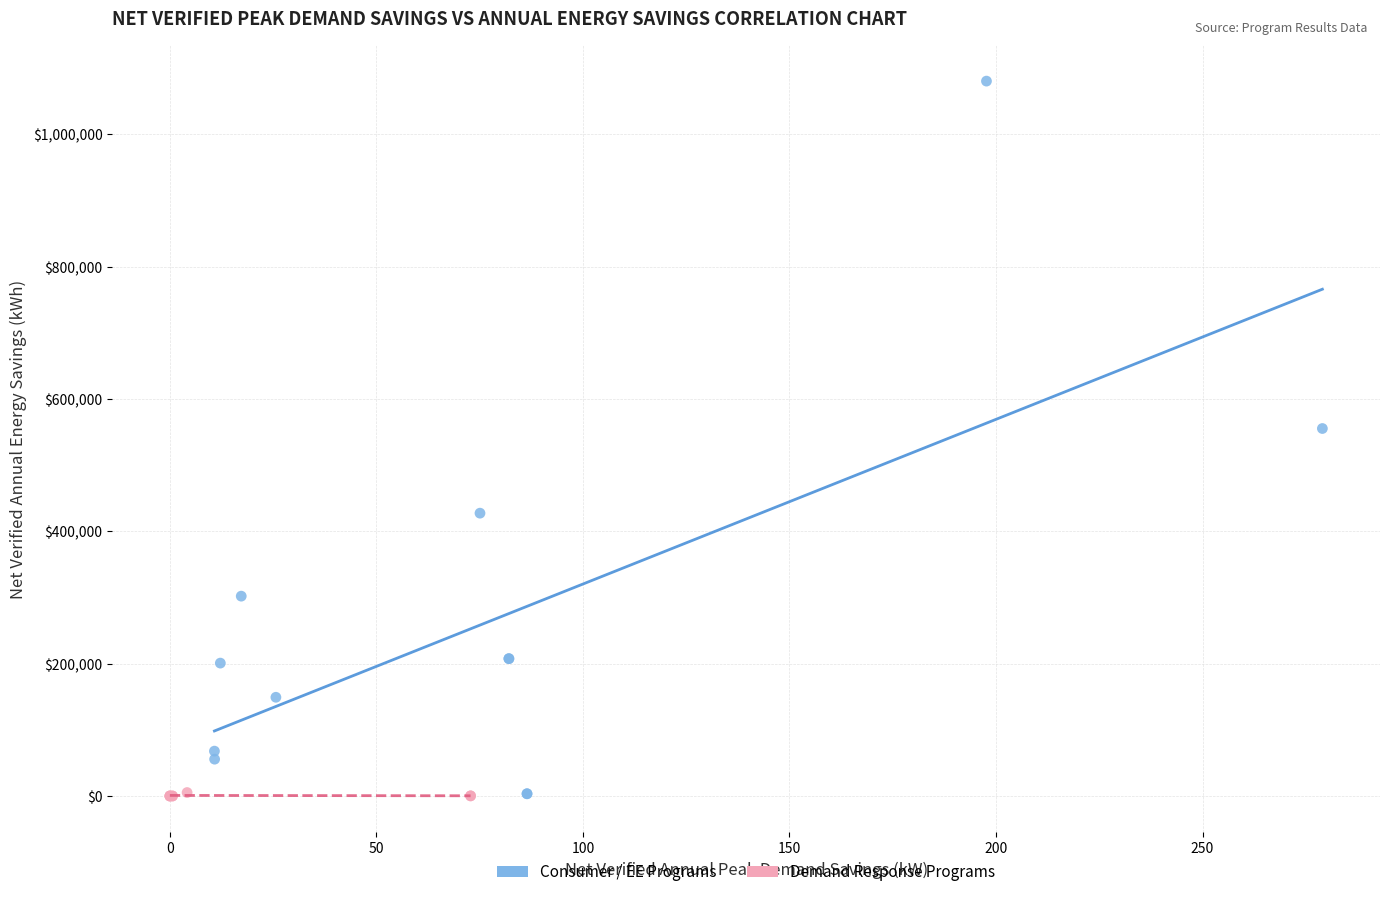

What are all the series names shown in the legend?

Consumer / EE Programs, Demand Response Programs